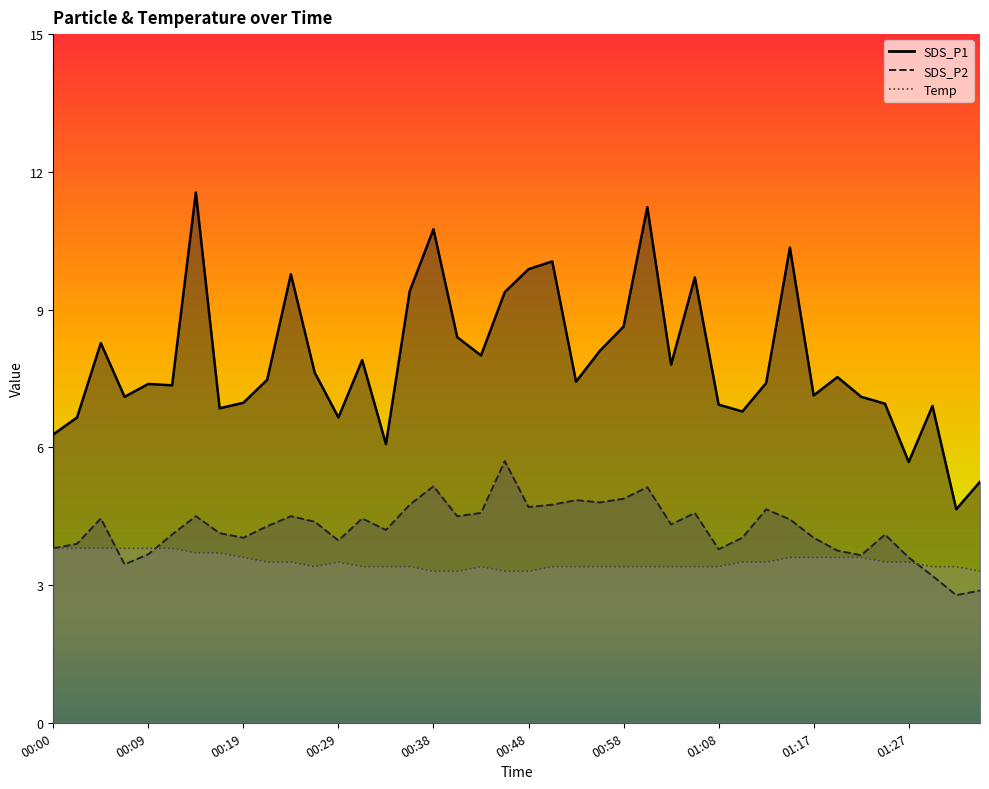

At which label does SDS_P1 first exceed 7?

00:04